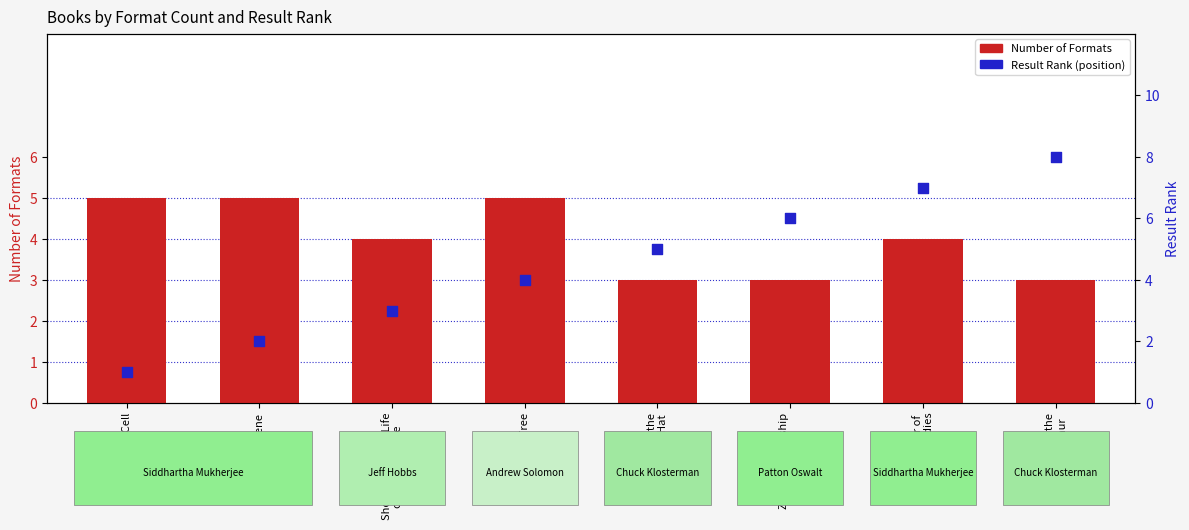

What are all the series names shown in the legend?

Number of Formats, Result Rank